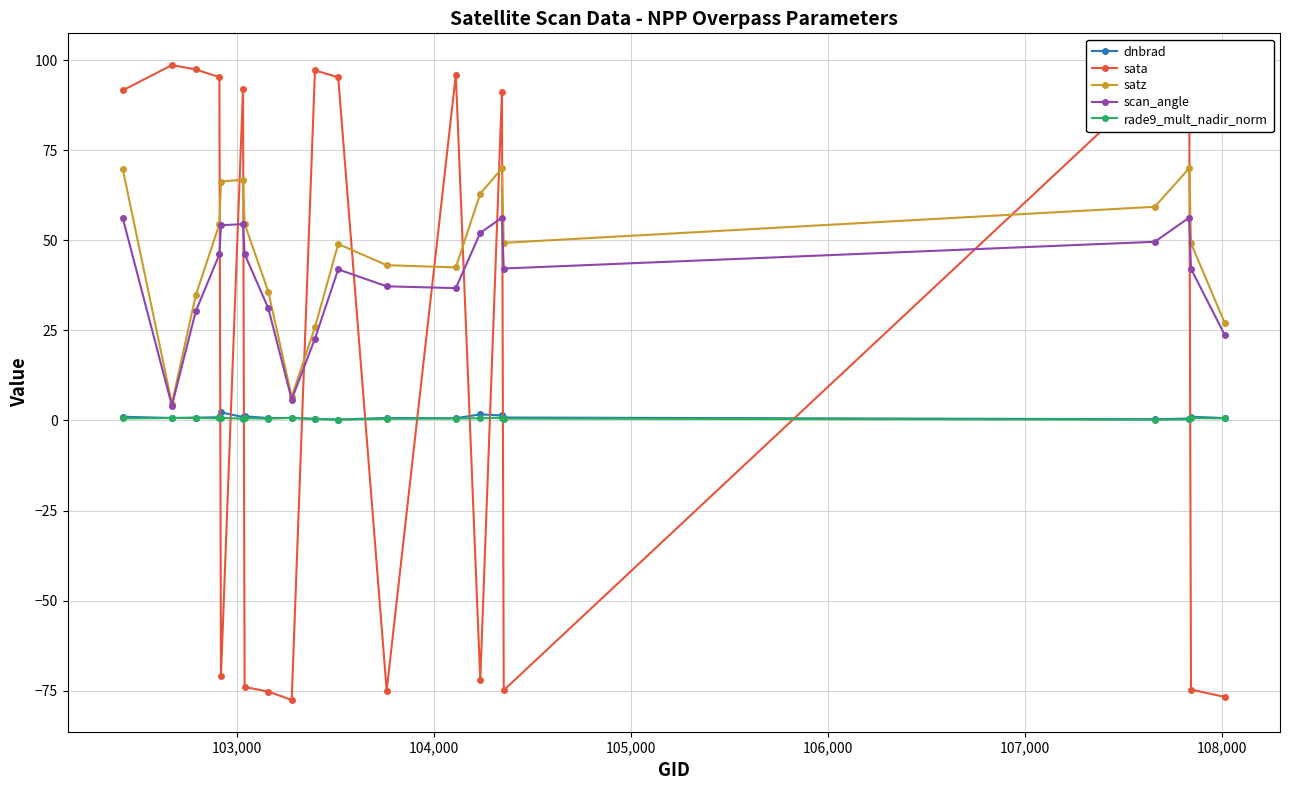

True or false: sata and satz cross at least once.

True